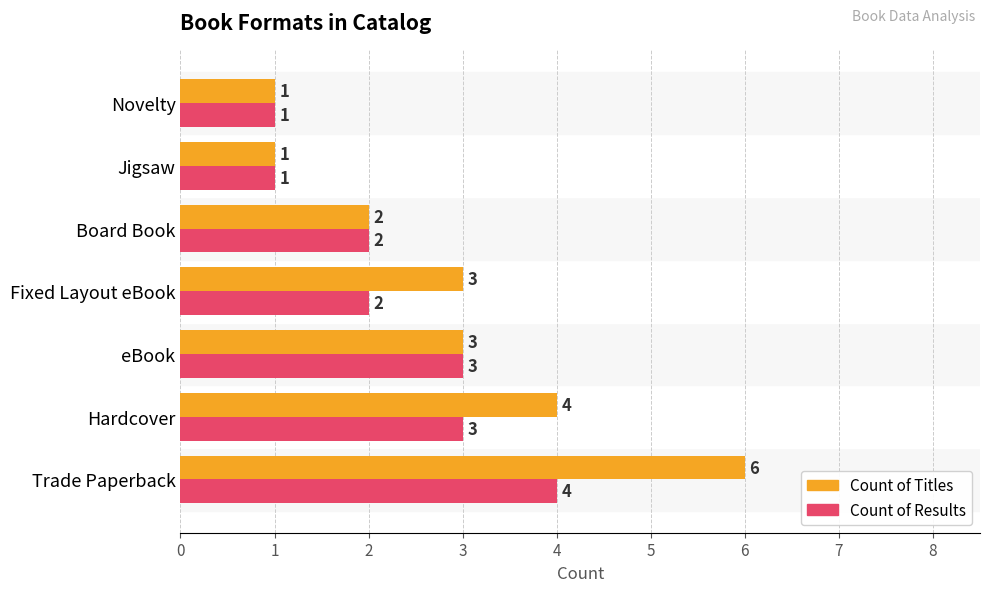

List the series in order of their peak value, highest first.

Count of Titles, Count of Results